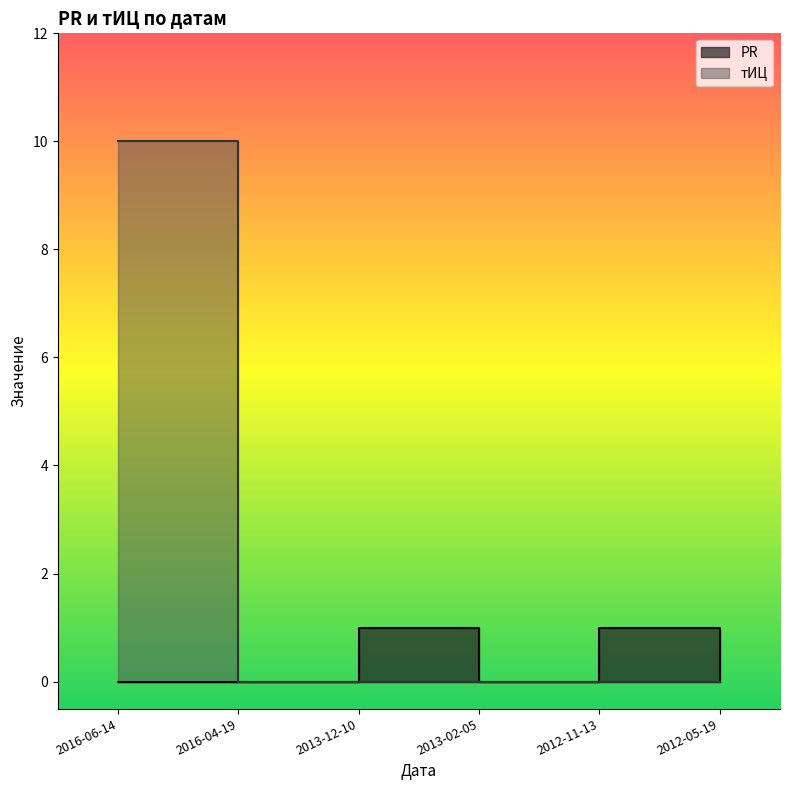

Between 2013-02-05 and 2012-11-13, which series saw the biggest shift?

PR